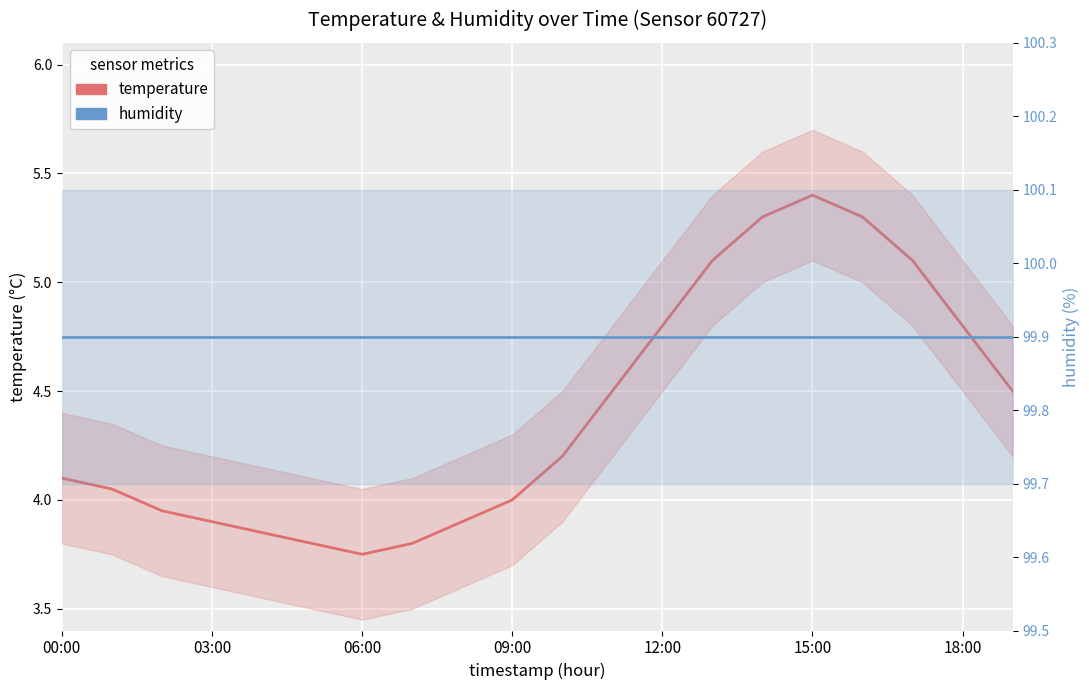

At how many categories does at least one series exceed 65?

20